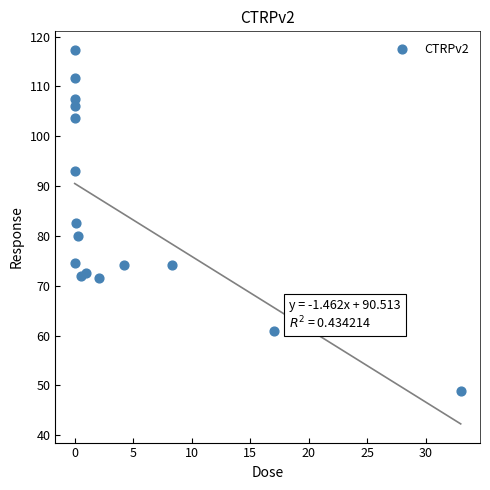

What is the range of X values (max minus min)?

33.0